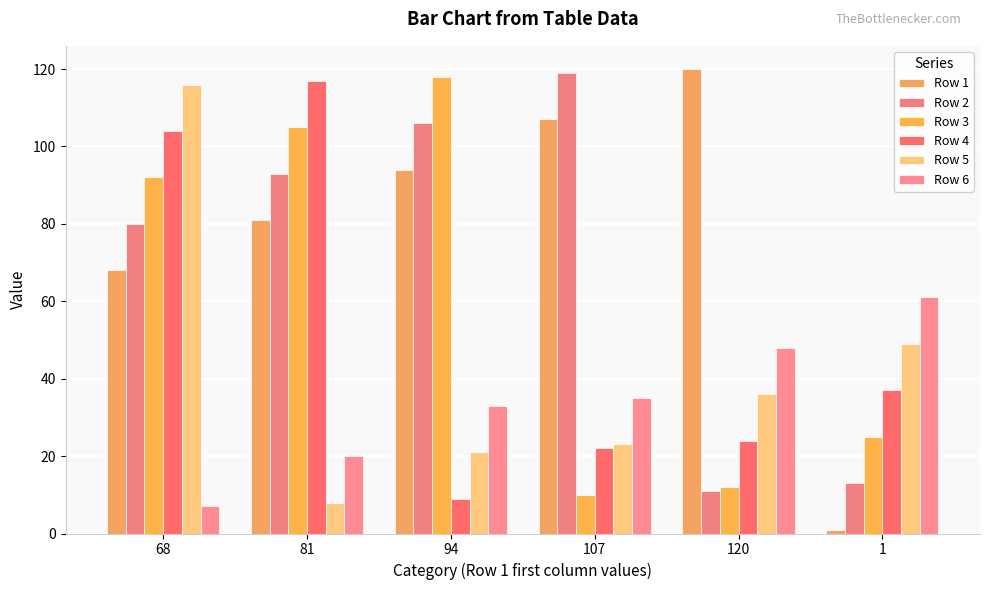

How many series are shown in this chart?

6